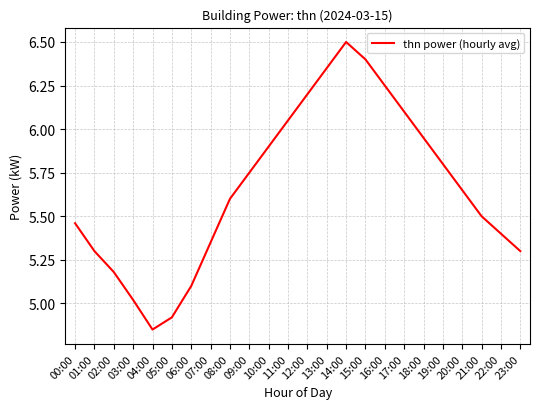

Where is the first local minimum?

04:00